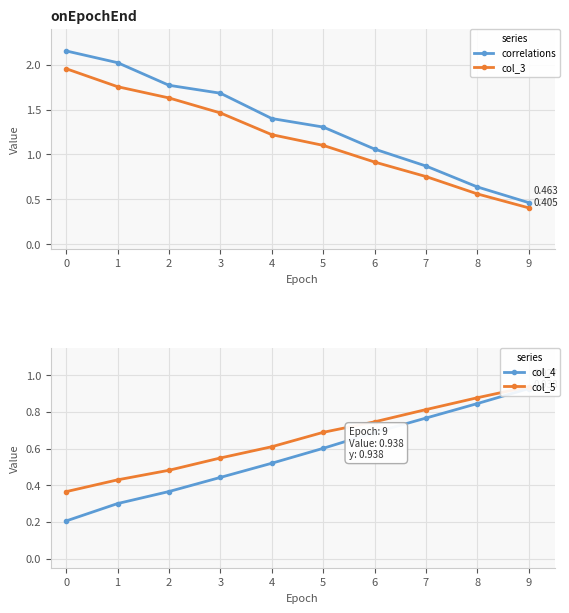

At which label does col_5 reach its peak?

9